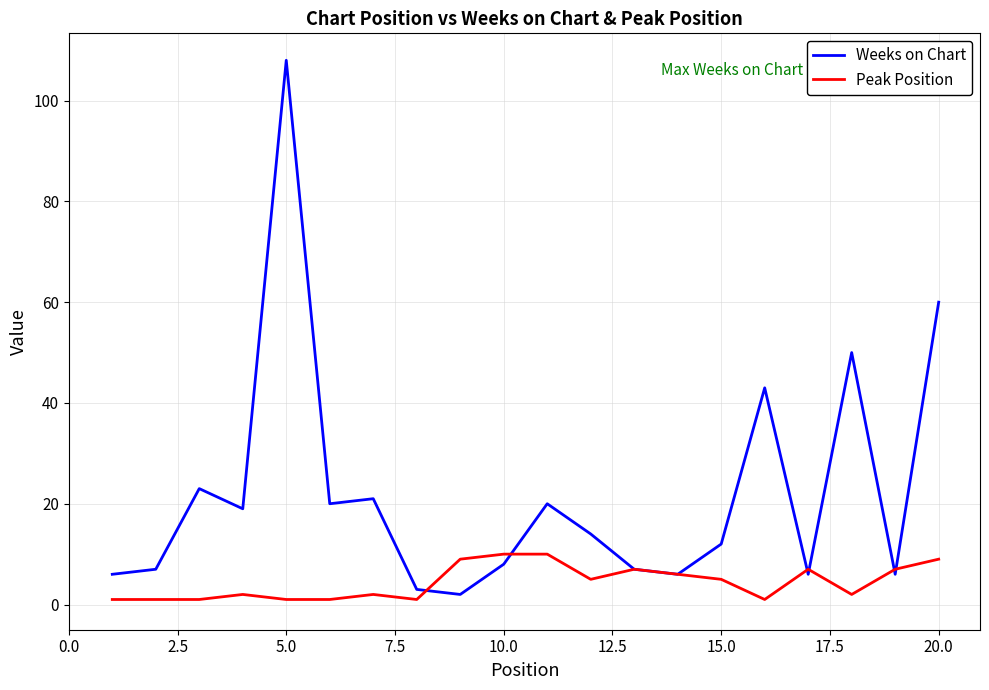

Reading left to right, transcribe all the data shown in this chart.

Weeks on Chart: 6	7	23	19	108	20	21	3	2	8	20	14	7	6	12	43	6	50	6	60
Peak Position: 1	1	1	2	1	1	2	1	9	10	10	5	7	6	5	1	7	2	7	9